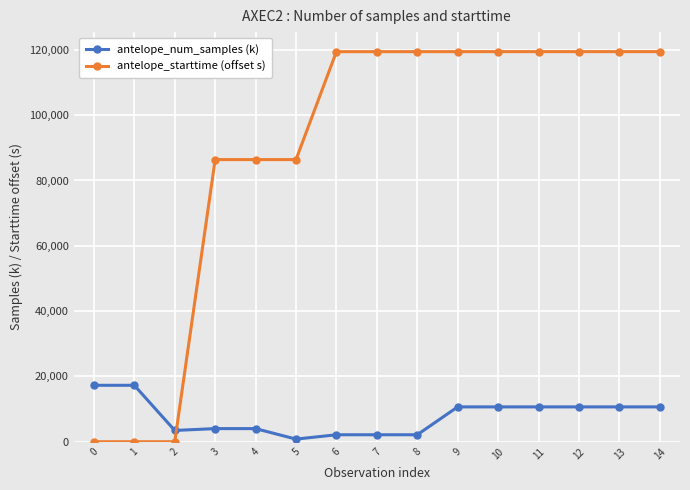

What is the average value of the antelope_starttime (offset s) series?

88955.1